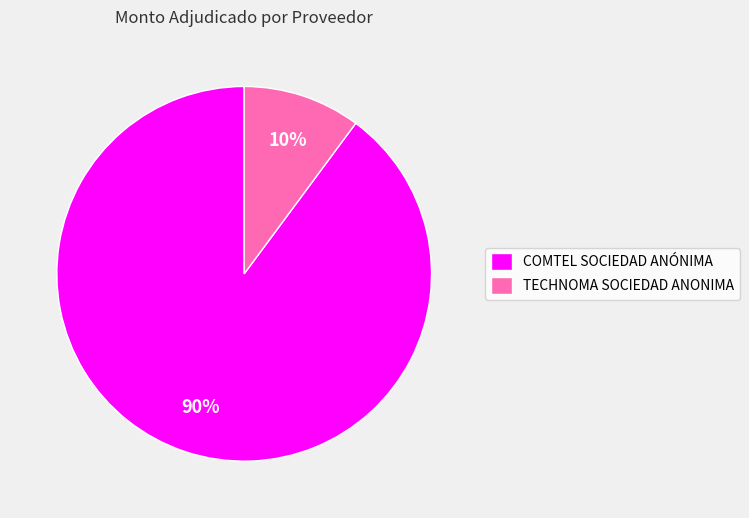

What is the smallest slice in the pie chart?

TECHNOMA SOCIEDAD ANONIMA